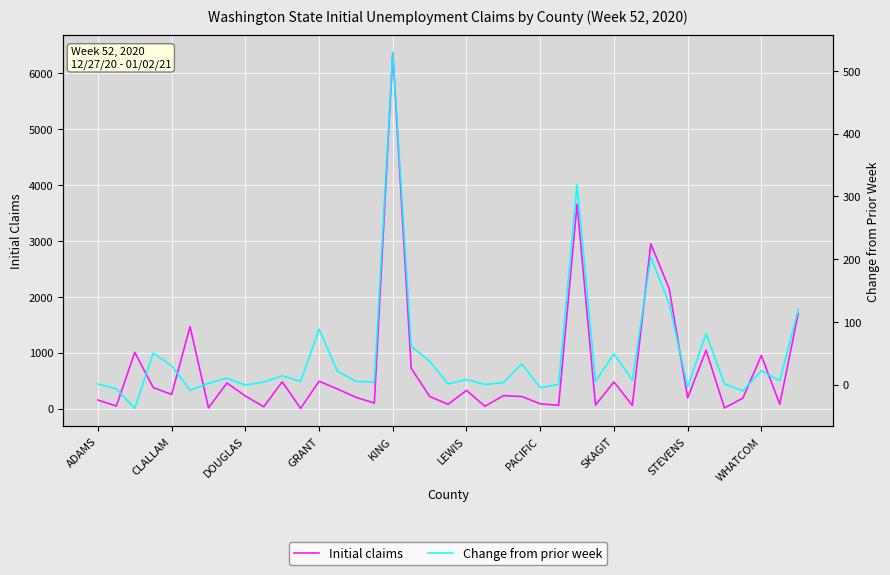

What is the maximum value for Initial claims?

6367